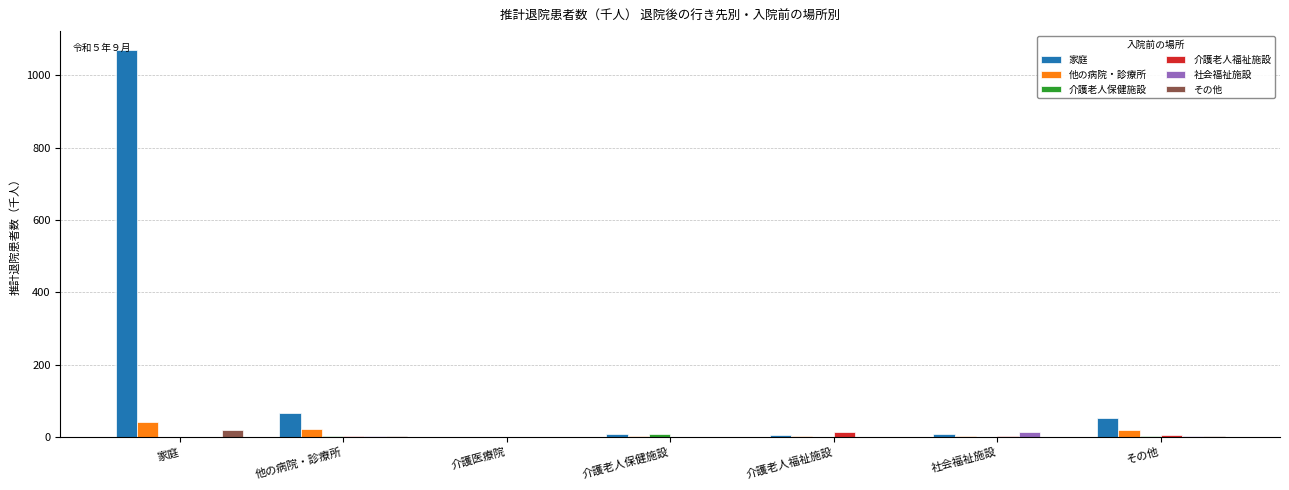

How many data points does each series have?

7